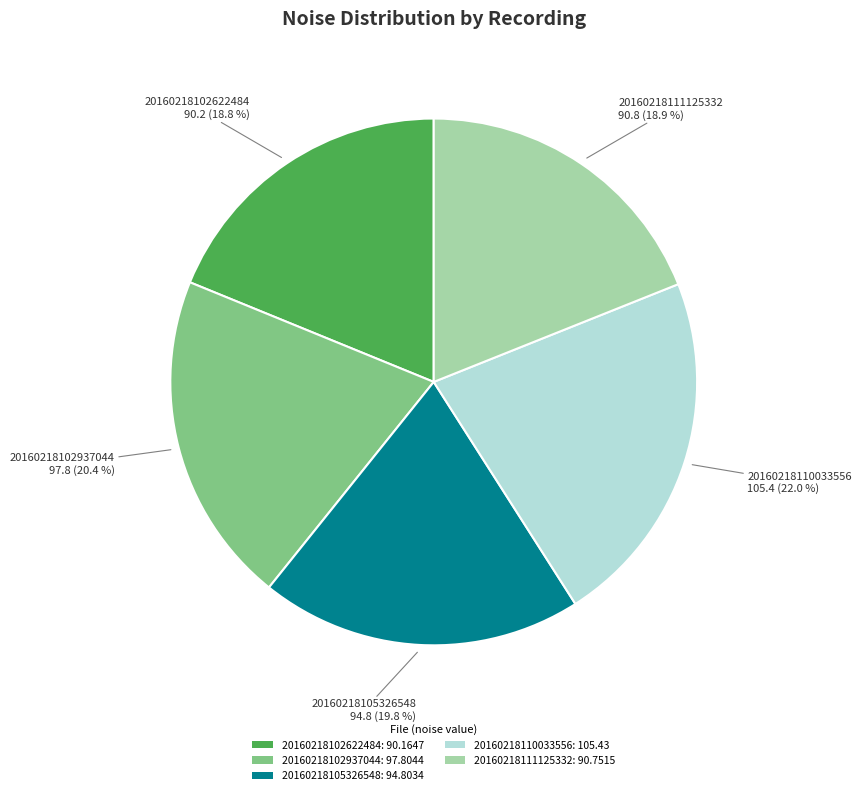

What percentage is the 20160218102937044 slice, to the nearest percent?

20%